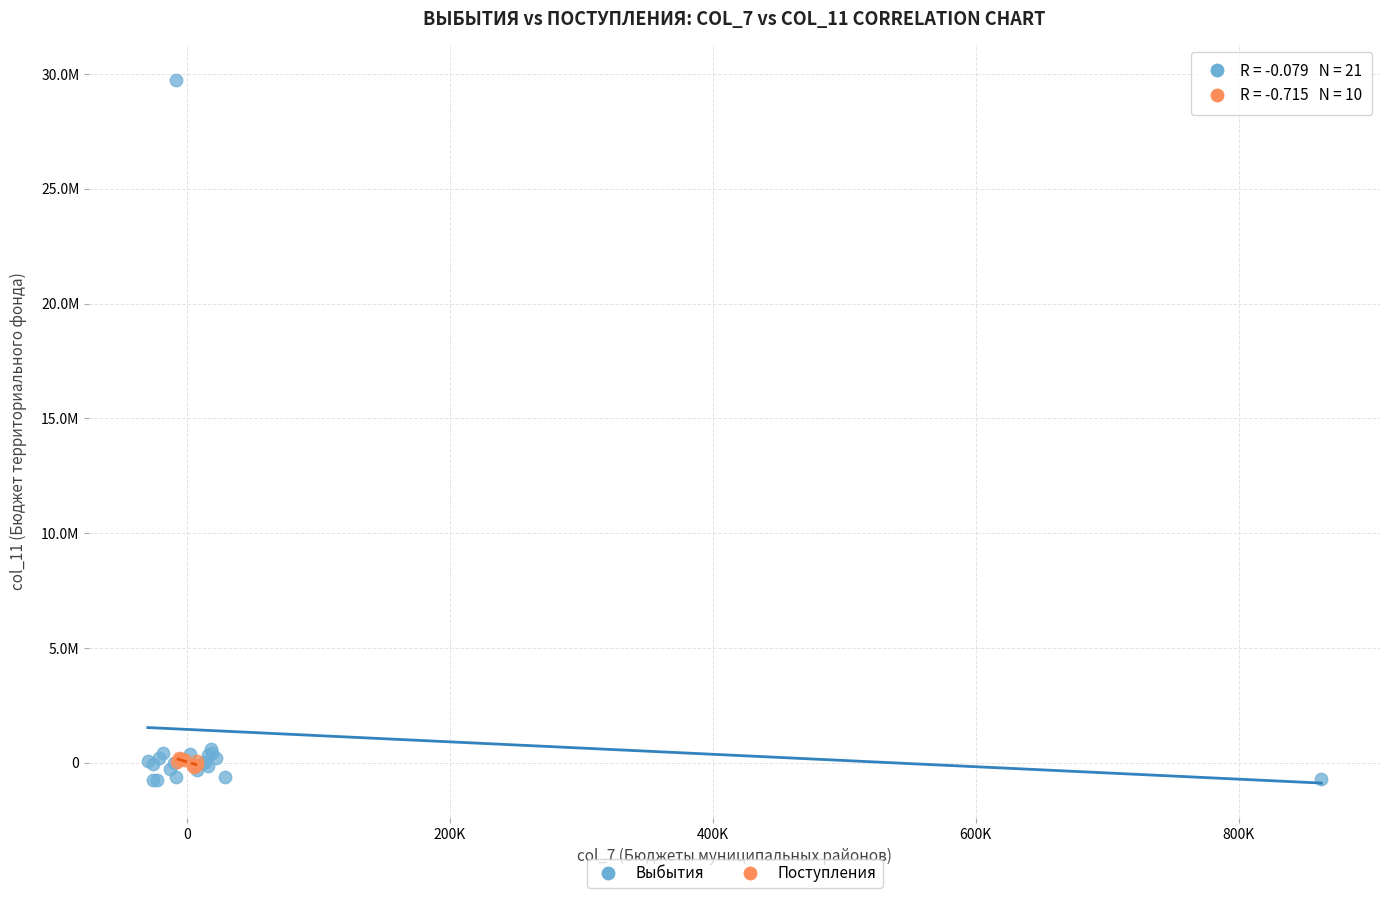

What are all the series names shown in the legend?

Выбытия, Поступления